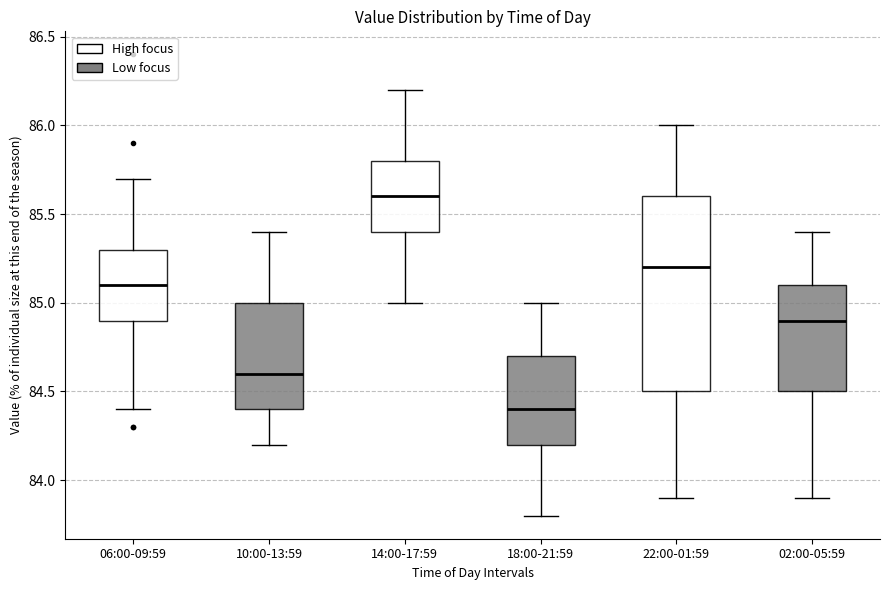

Reading left to right, transcribe this box plot: for each box, give where its median line is, the range the box spans, and where its two whiskers end, as read against the y-axis. The values are not printed on the chart, so give them approximately, as read against the axis.

06:00-09:59: median 85.1, box 84.9 to 85.3, whiskers 84.4 to 85.7
10:00-13:59: median 84.6, box 84.4 to 85.0, whiskers 84.2 to 85.4
14:00-17:59: median 85.6, box 85.4 to 85.8, whiskers 85.0 to 86.2
18:00-21:59: median 84.4, box 84.2 to 84.7, whiskers 83.8 to 85.0
22:00-01:59: median 85.2, box 84.5 to 85.6, whiskers 83.9 to 86.0
02:00-05:59: median 84.9, box 84.5 to 85.1, whiskers 83.9 to 85.4